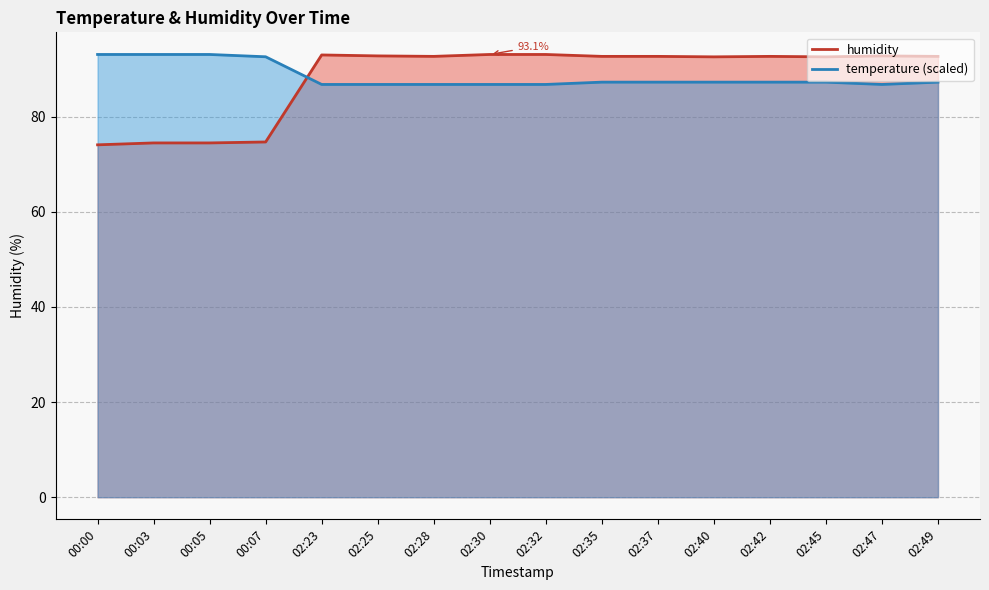

Which has a higher value, 02:35 or 02:49?

02:35